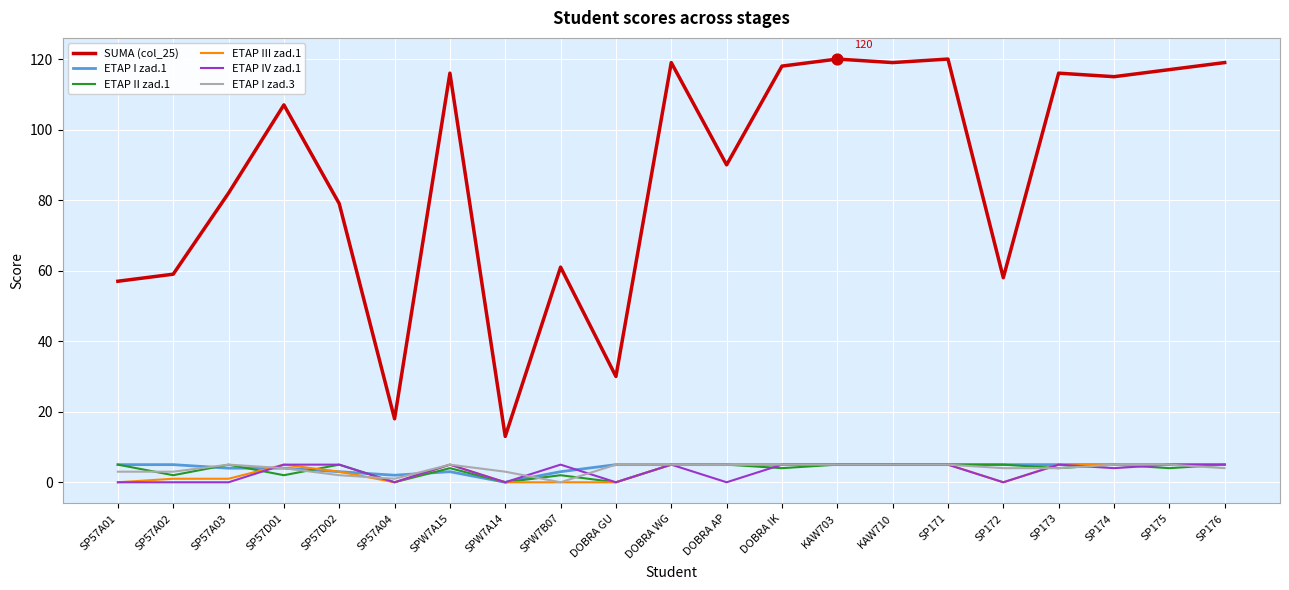

What is the difference between the highest and lowest values at SP171?

115